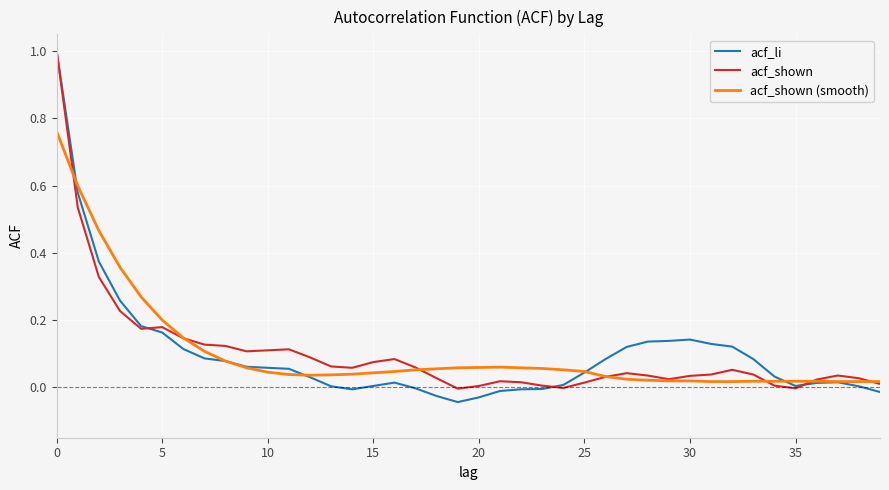

Which series has the largest range (max minus min)?

acf_li